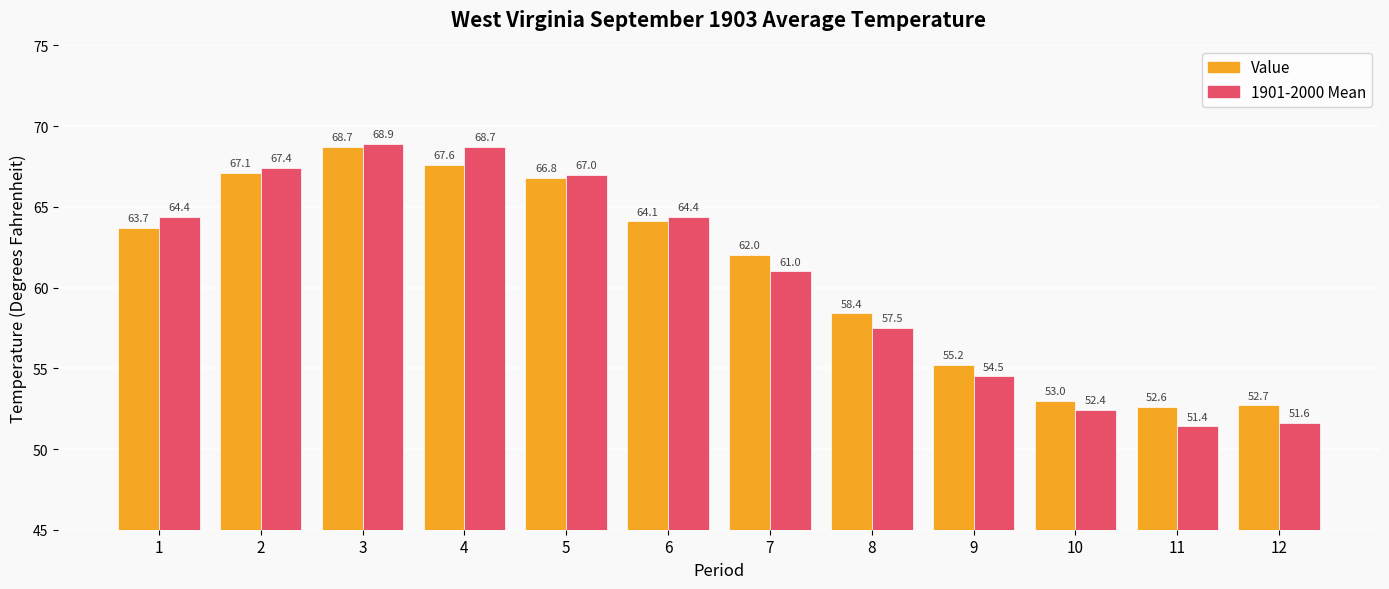

Reading right to left, transcribe all the data shown in this chart.

Value: 12=52.7	11=52.6	10=53.0	9=55.2	8=58.4	7=62.0	6=64.1	5=66.8	4=67.6	3=68.7	2=67.1	1=63.7
1901-2000 Mean: 12=51.6	11=51.4	10=52.4	9=54.5	8=57.5	7=61.0	6=64.4	5=67.0	4=68.7	3=68.9	2=67.4	1=64.4